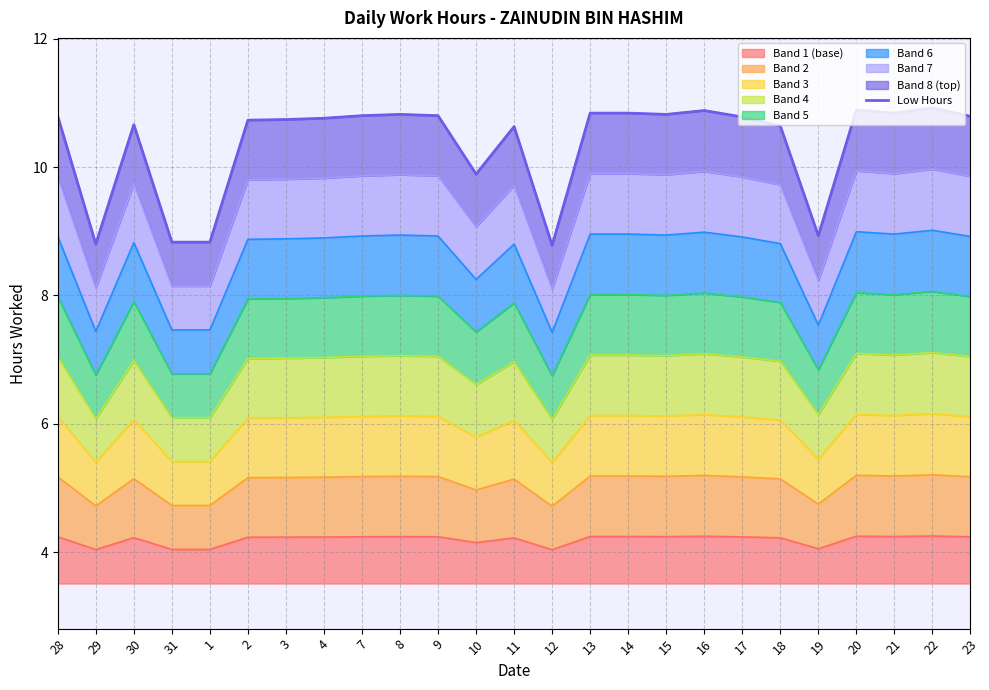

The value at 9 is 15.1. True or false?

False